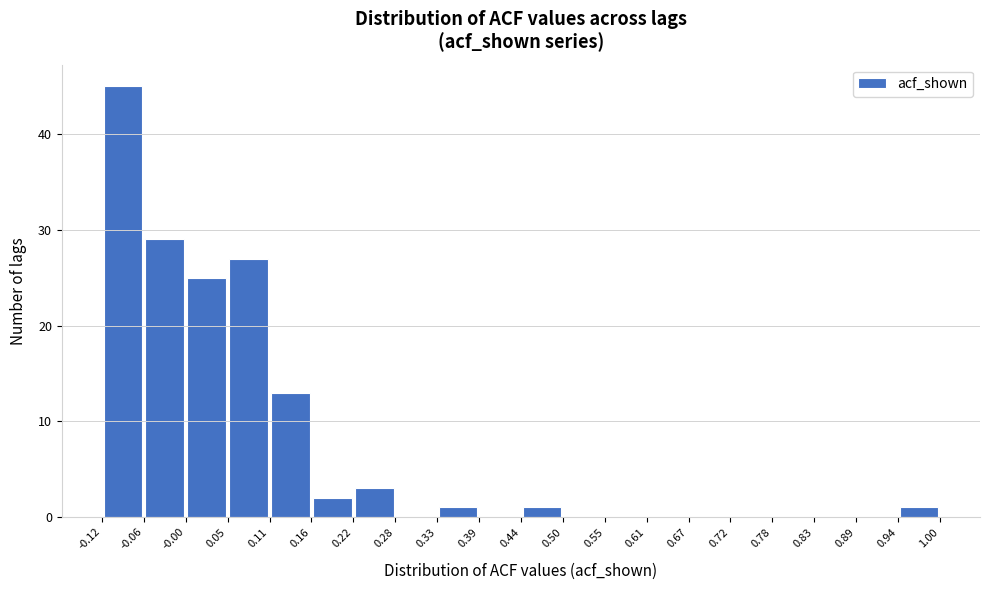

Over which range of the x-axis is the bar tallest?

-0.12 to -0.06